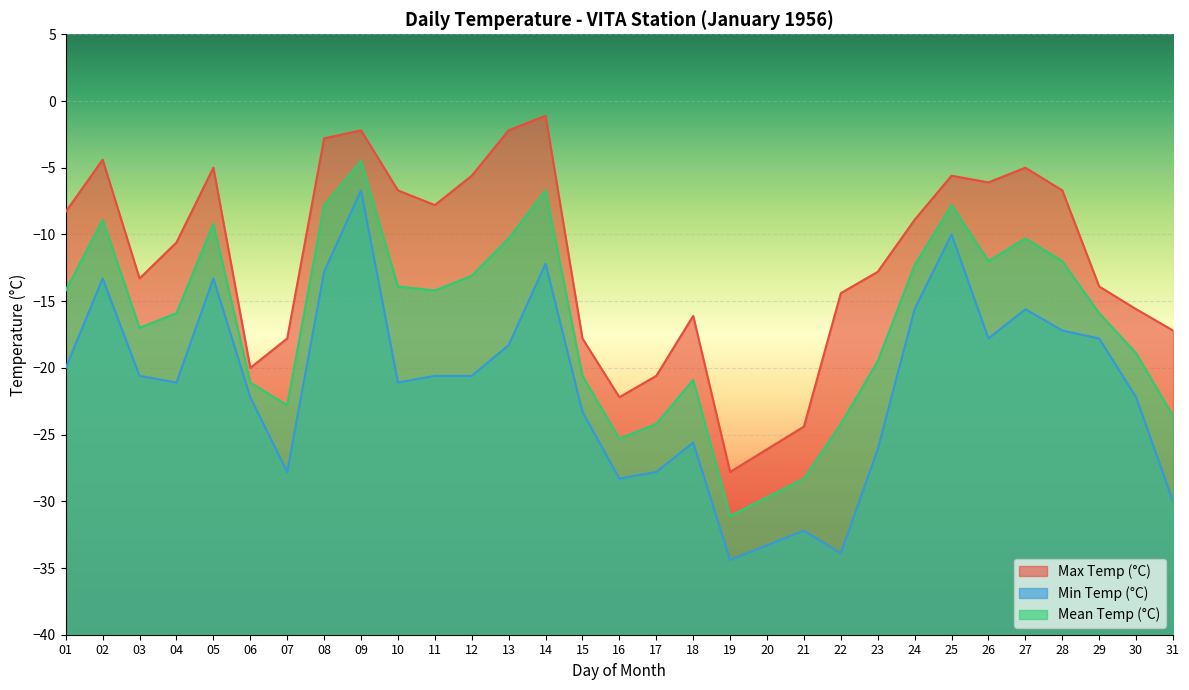

Reading right to left, list all the values displayed in this chart.

Max Temp (°C): -17.2	-15.6	-13.9	-6.7	-5.0	-6.1	-5.6	-8.9	-12.8	-14.4	-24.4	-26.1	-27.8	-16.1	-20.6	-22.2	-17.8	-1.1	-2.2	-5.6	-7.8	-6.7	-2.2	-2.8	-17.8	-20.0	-5.0	-10.6	-13.3	-4.4	-8.3
Min Temp (°C): -30.0	-22.2	-17.8	-17.2	-15.6	-17.8	-10.0	-15.6	-26.1	-33.9	-32.2	-33.3	-34.4	-25.6	-27.8	-28.3	-23.3	-12.2	-18.3	-20.6	-20.6	-21.1	-6.7	-12.8	-27.8	-22.2	-13.3	-21.1	-20.6	-13.3	-20.0
Mean Temp (°C): -23.6	-18.9	-15.9	-12.0	-10.3	-12.0	-7.8	-12.3	-19.5	-24.2	-28.3	-29.7	-31.1	-20.9	-24.2	-25.3	-20.6	-6.7	-10.3	-13.1	-14.2	-13.9	-4.5	-7.8	-22.8	-21.1	-9.2	-15.9	-17.0	-8.9	-14.2